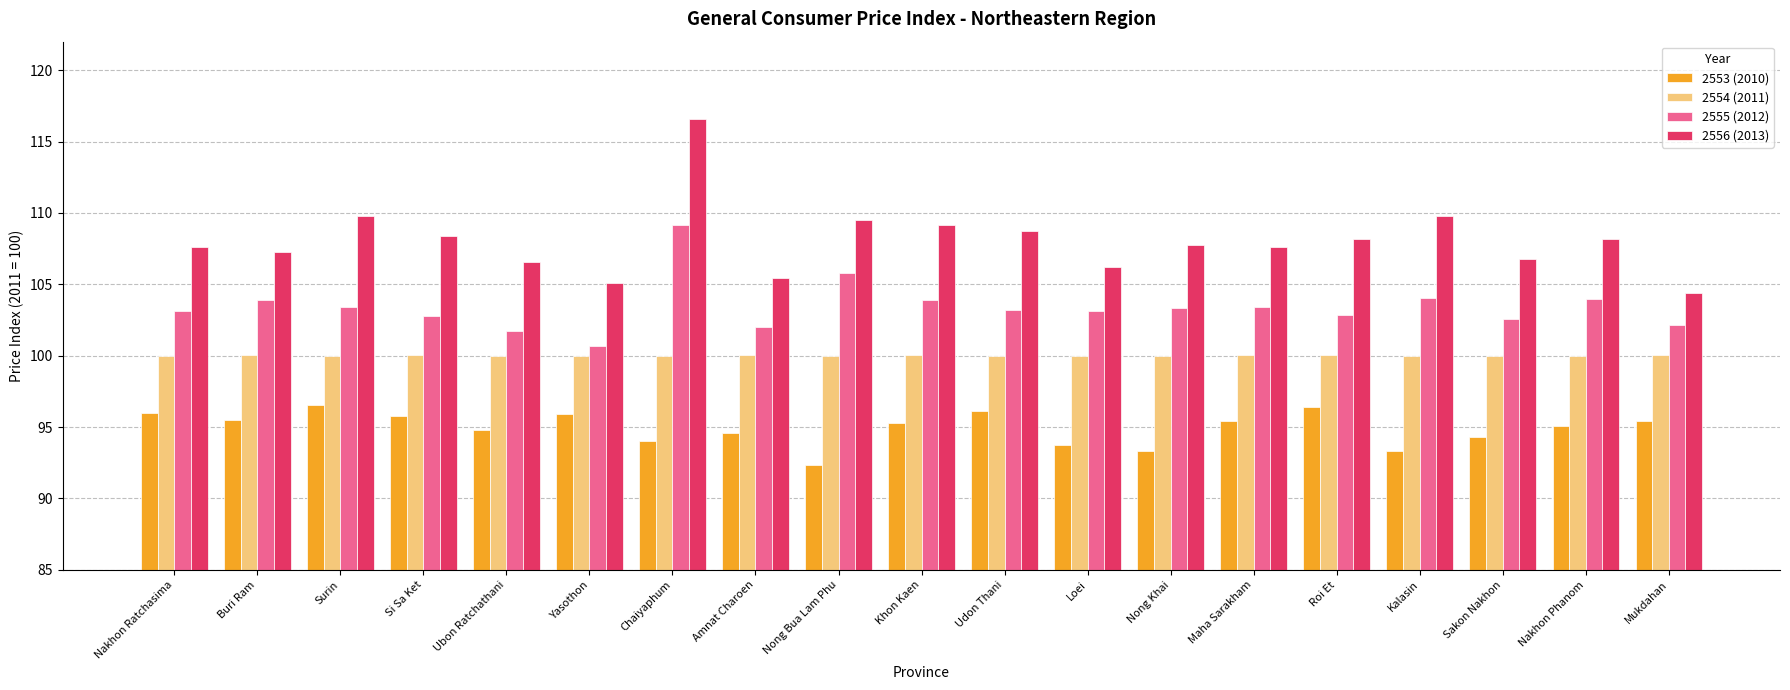

Read the 2553 (2010) value at Chaiyaphum.

94.0